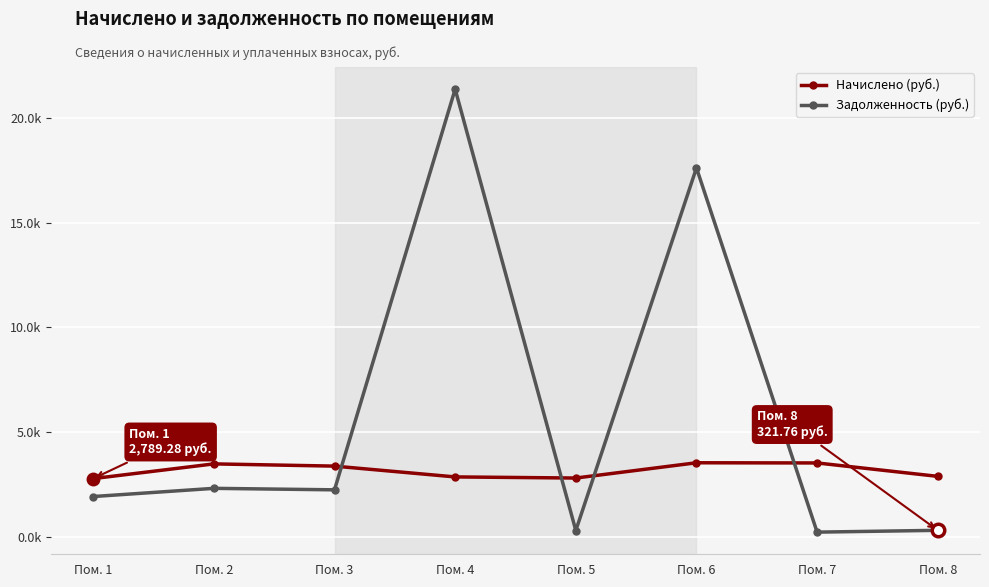

Between Пом. 3 and Пом. 7, which series saw the biggest shift?

Задолженность (руб.)